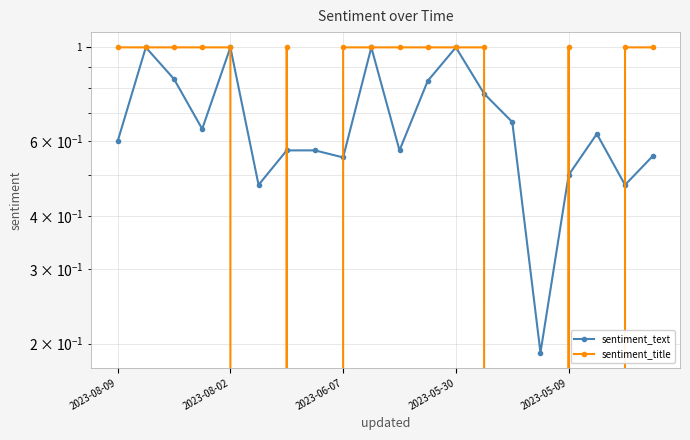

True or false: sentiment_text and sentiment_title cross at least once.

True